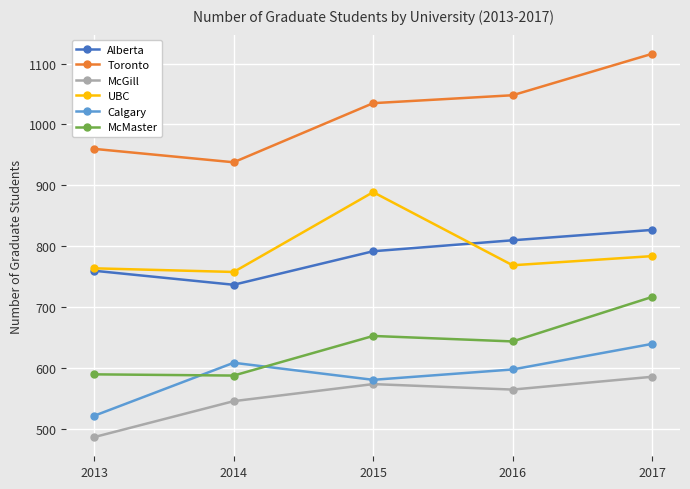

At how many categories does at least one series exceed 878?

5